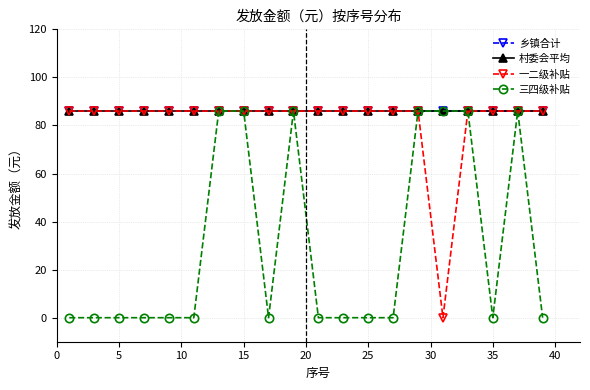

What is the value of the 乡镇合计 point at the 9th from the left?

86